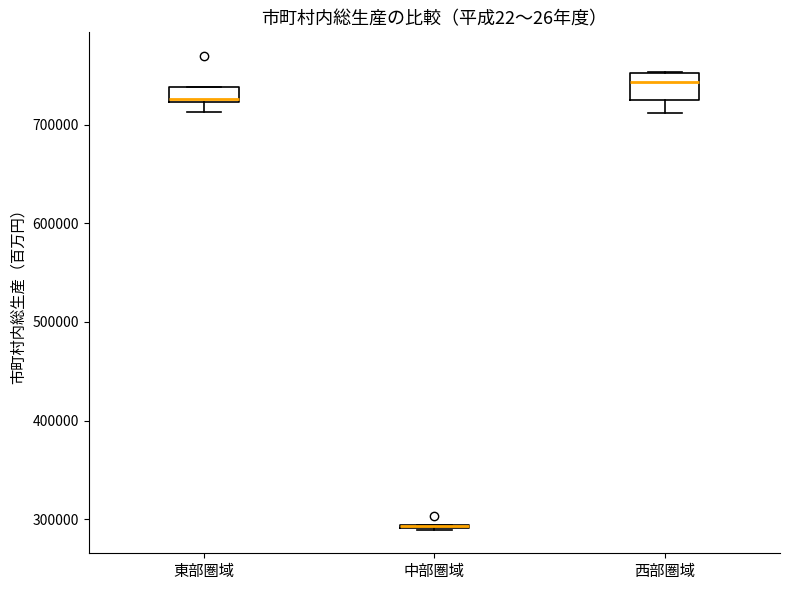

Where is the lower edge of the box for 西部圏域 on the y-axis? The values are not printed on the chart, so give them approximately, as read against the axis.

730000